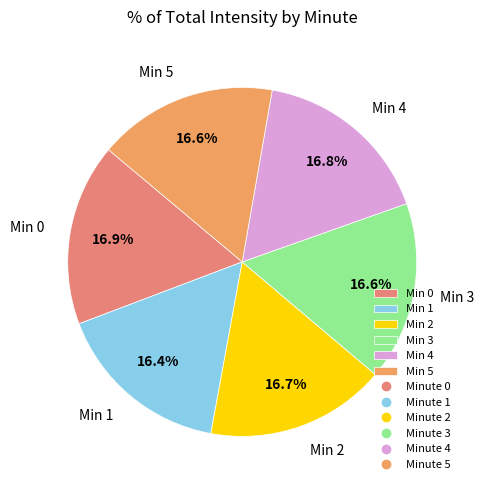

What percentage is NOT represented by Min 1?

83.6%